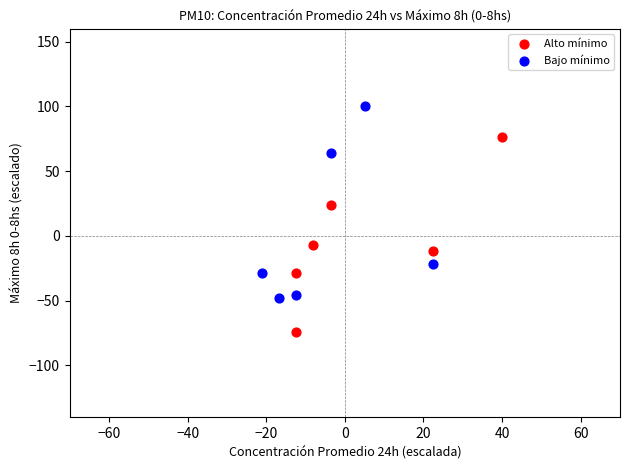

Which series contains the lowest Y value?

Alto mínimo